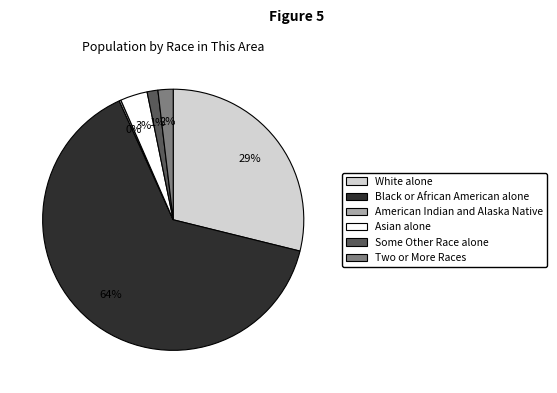

Is the sum of White alone and Black or African American alone greater than half?

Yes